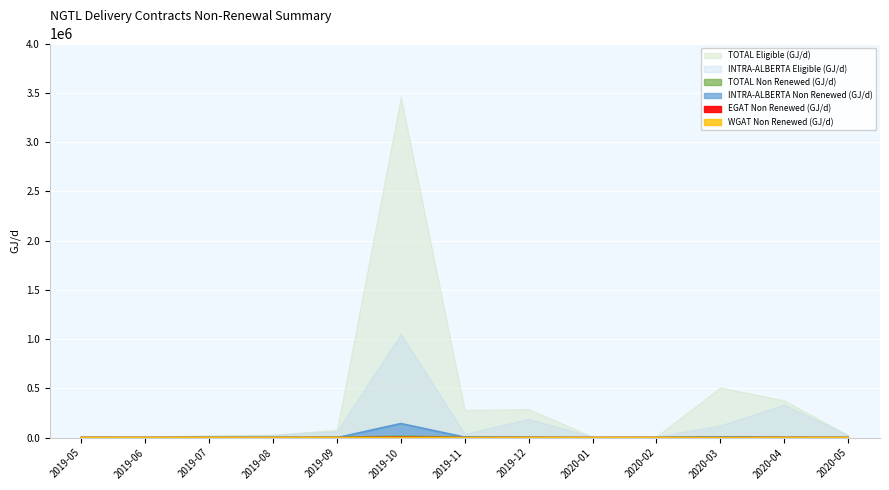

What is the difference between the maximum and second lowest values in the INTRA-ALBERTA Non Renewed (GJ/d) series?

143261.0